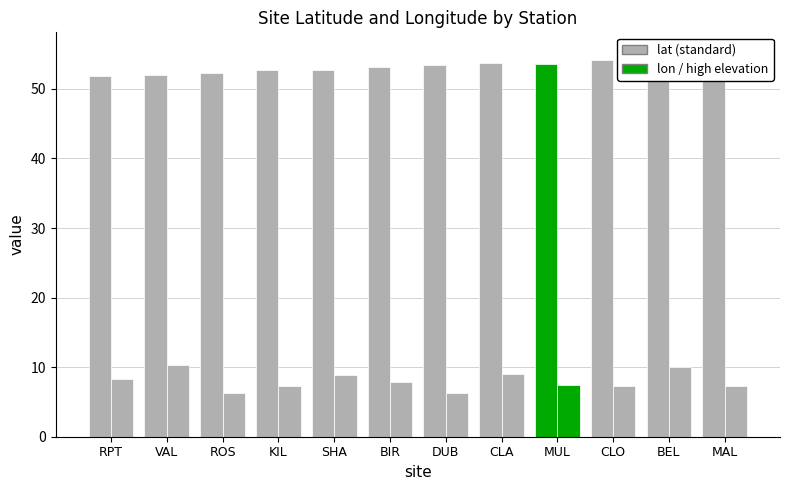

Which series has the widest spread of values?

lon